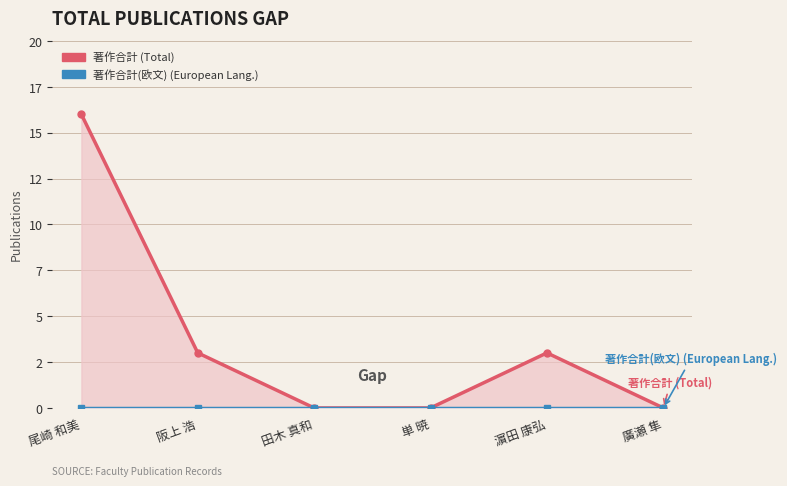

What is the label of the 5th point from the left?

濵田 康弘